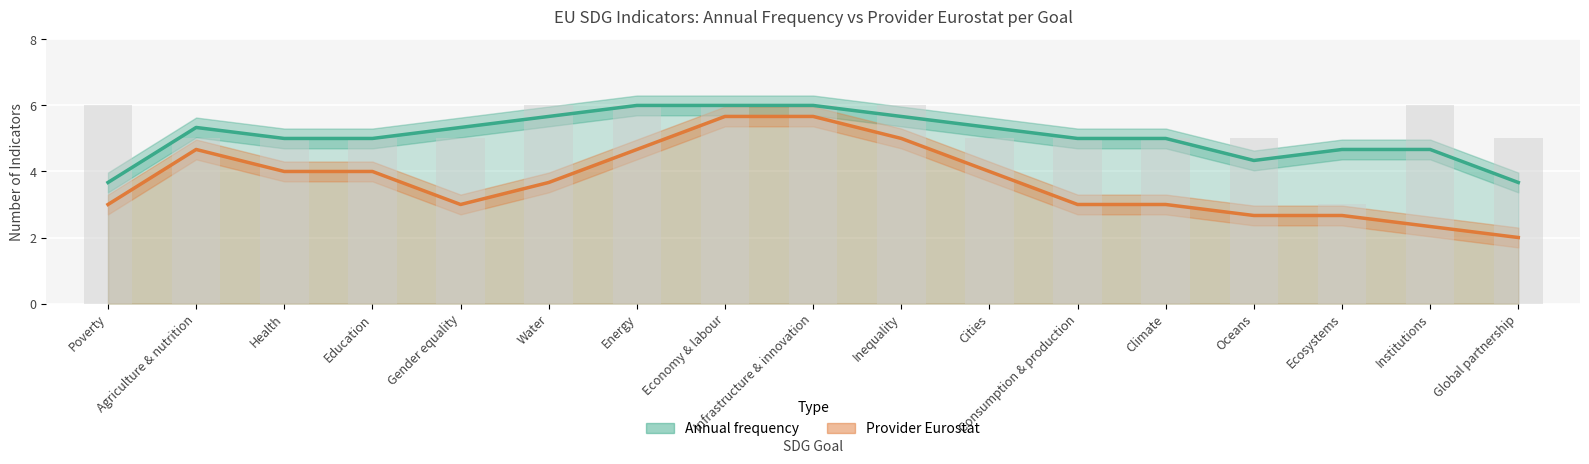

At which label does the data first exceed 5?

Poverty